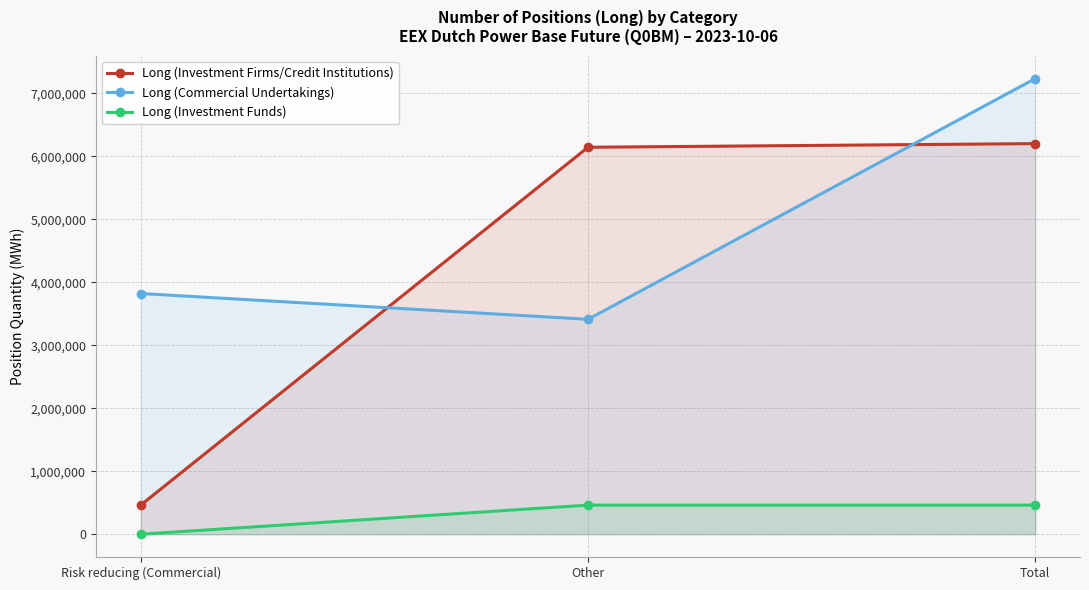

At which category does the chart reach its peak across all series?

Total